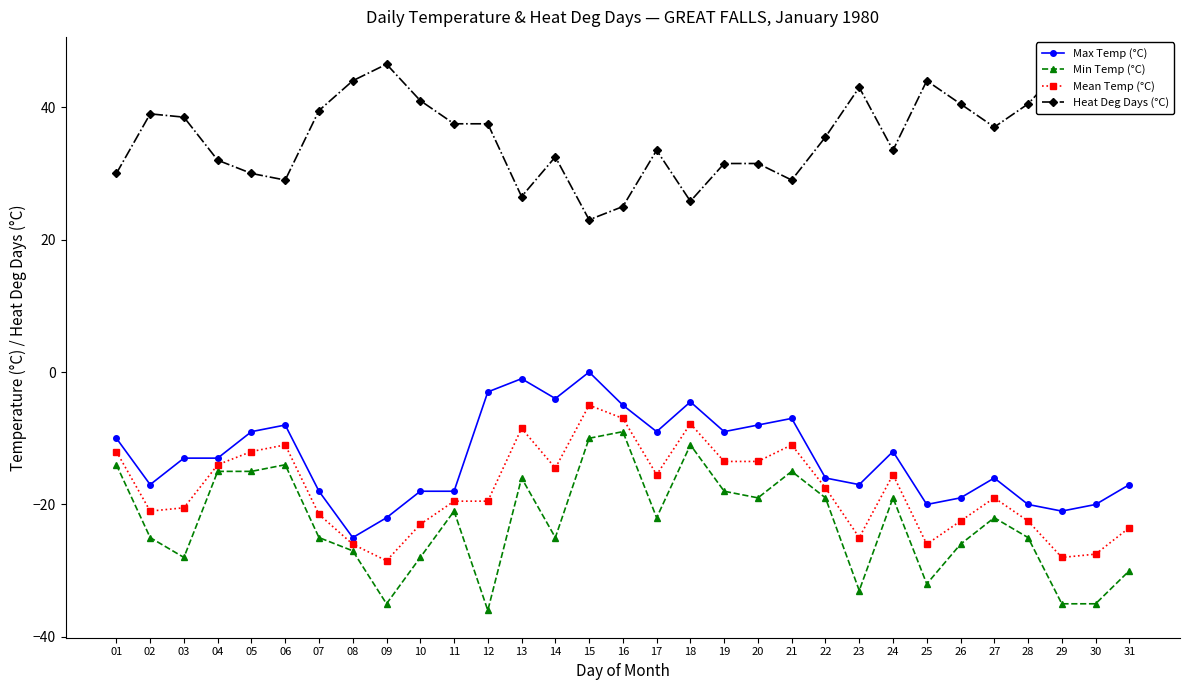

Is it true that Heat Deg Days (°C) equals 65.7 at 26?

False